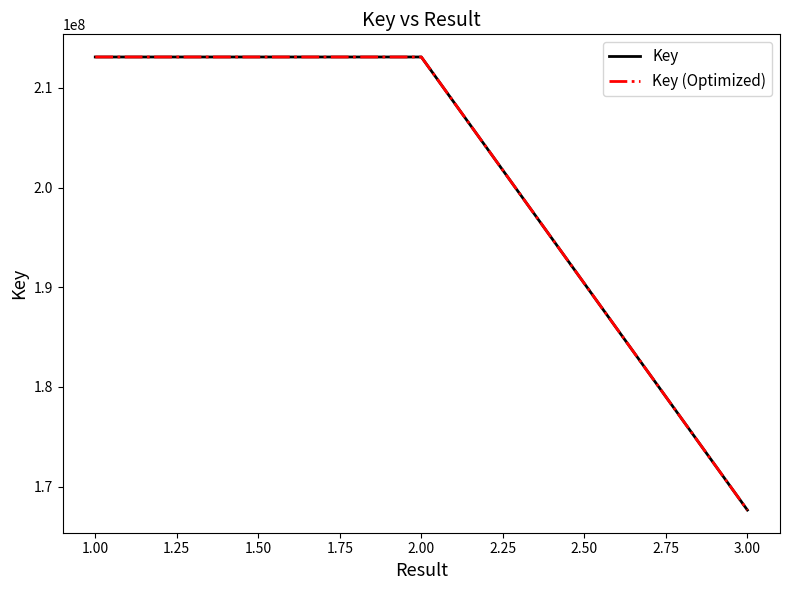

Is it true that Key (Optimized) equals 282539011 at 1.00?

False